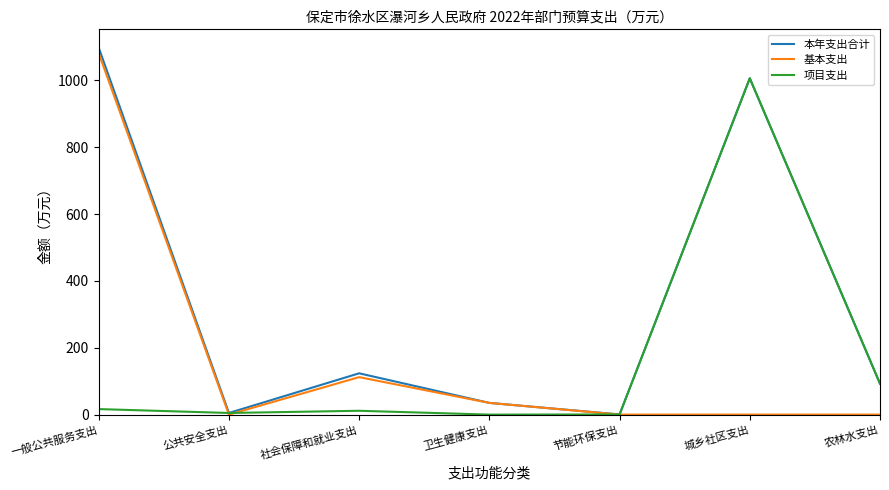

Where is the first local minimum for 本年支出合计?

公共安全支出